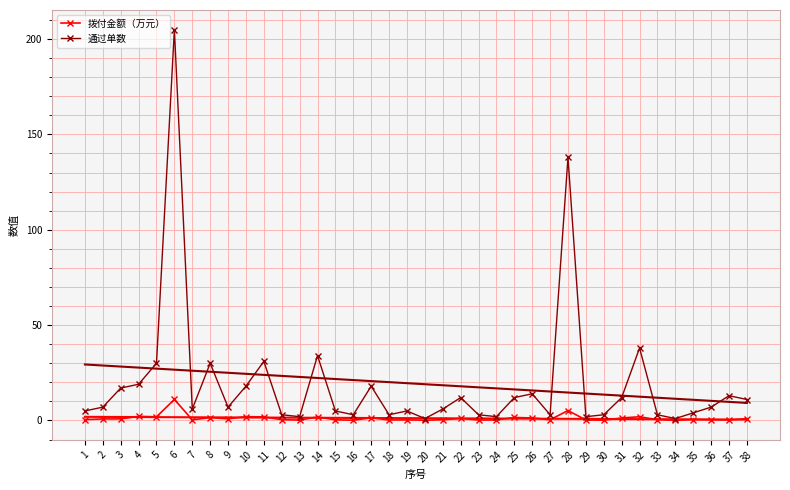

True or false: 拨付金额（万元） and 通过单数 intersect in this chart.

False